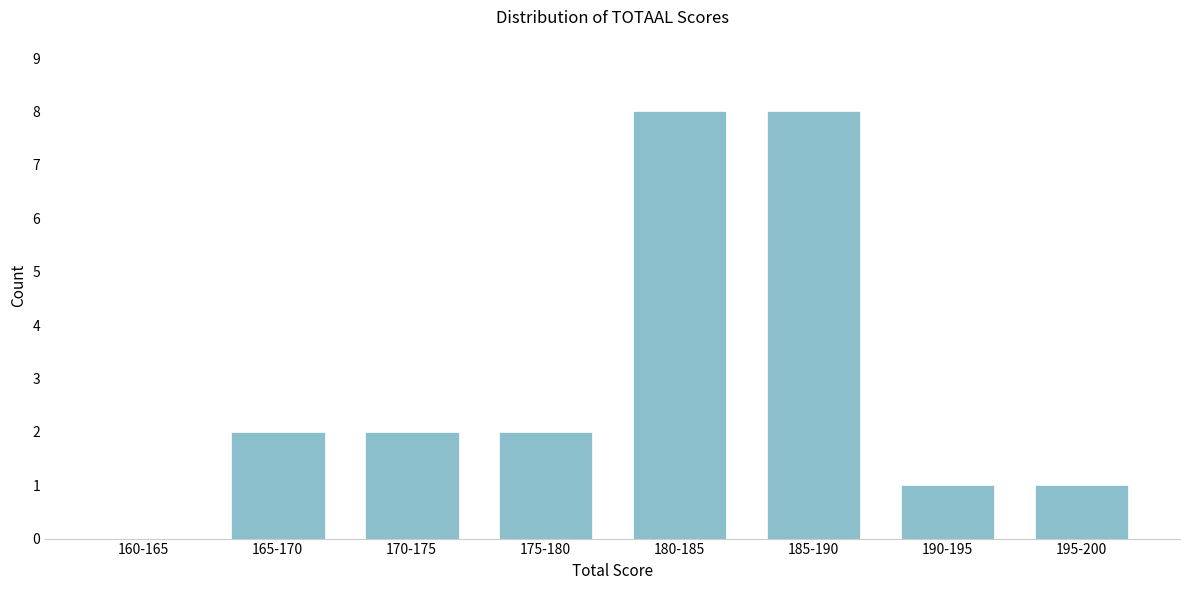

Reading right to left, list all the values displayed in this chart.

195-200=1	190-195=1	185-190=8	180-185=8	175-180=2	170-175=2	165-170=2	160-165=0